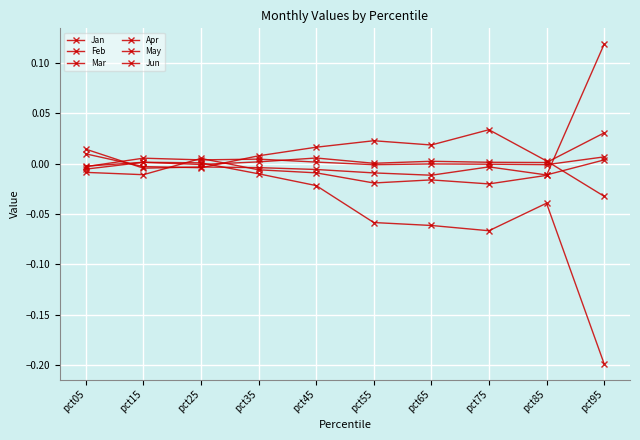

After their last crossing, which series has the higher values: Jun or Apr?

Jun